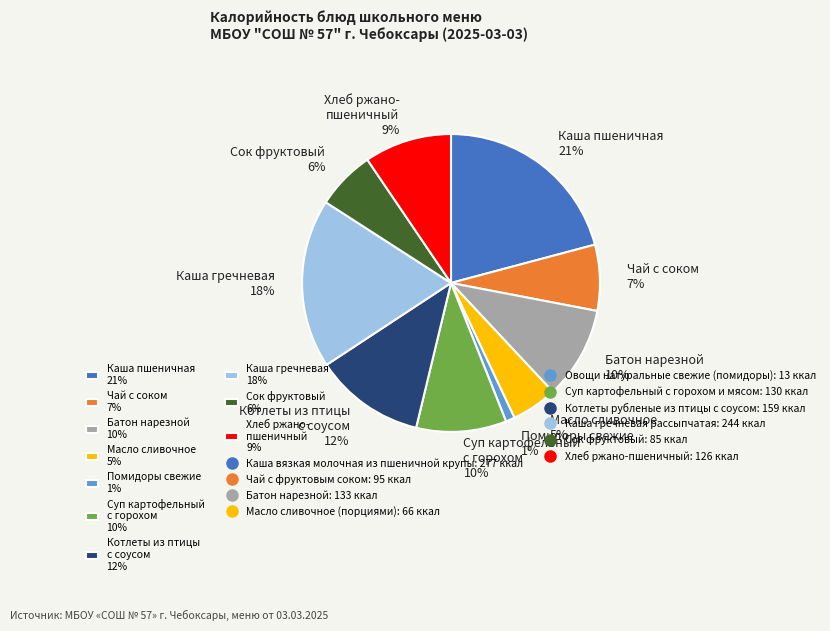

To the nearest percent, what percentage of the pie is Масло сливочное 5%?

5%